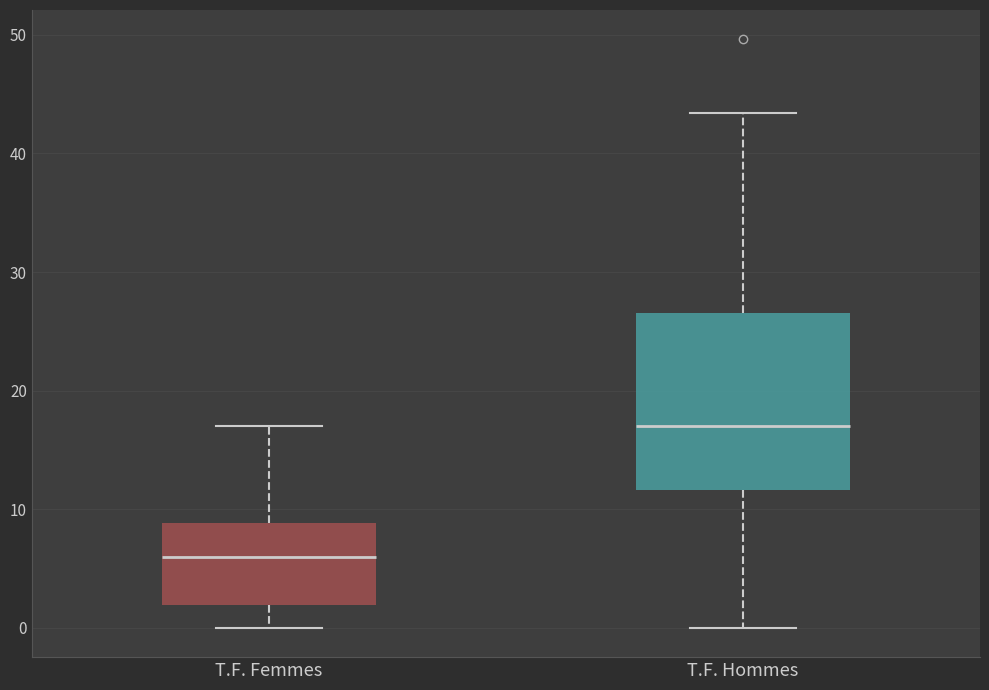

Reading left to right, transcribe this box plot: for each box, give where its median line is, the range the box spans, and where its two whiskers end, as read against the y-axis. The values are not printed on the chart, so give them approximately, as read against the axis.

T.F. Femmes: median 6, box 2 to 9, whiskers 0 to 17
T.F. Hommes: median 17, box 12 to 27, whiskers 0 to 43